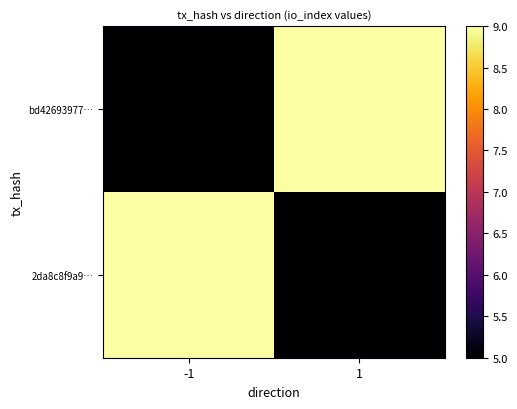

Which series has the largest total across all categories?

bd42693977…